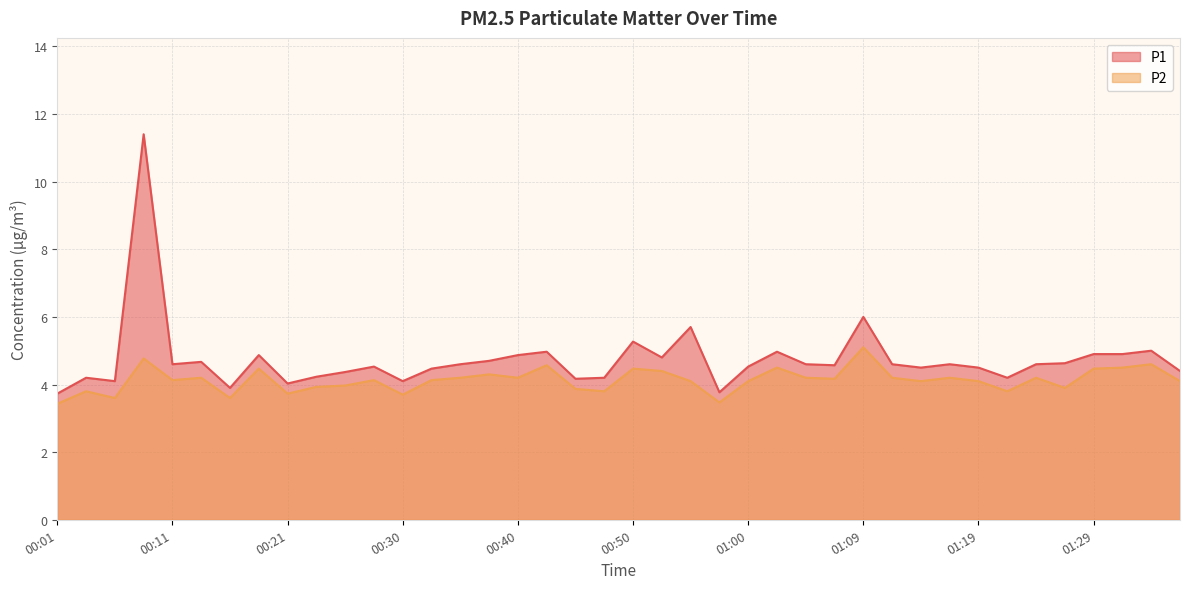

Reading right to left, extract all data points from this chart.

P1: 01:36=4.4	01:34=5.0	01:31=4.9	01:29=4.9	01:26=4.6	01:24=4.6	01:22=4.2	01:19=4.5	01:17=4.6	01:14=4.5	01:12=4.6	01:09=6.0	01:07=4.6	01:05=4.6	01:02=5.0	01:00=4.5	00:57=3.8	00:55=5.7	00:52=4.8	00:50=5.3	00:47=4.2	00:45=4.2	00:43=5.0	00:40=4.9	00:38=4.7	00:35=4.6	00:33=4.5	00:30=4.1	00:28=4.5	00:25=4.4	00:23=4.2	00:21=4.0	00:18=4.9	00:16=3.9	00:13=4.7	00:11=4.6	00:08=11.4	00:06=4.1	00:03=4.2	00:01=3.7
P2: 01:36=4.1	01:34=4.6	01:31=4.5	01:29=4.5	01:26=3.9	01:24=4.2	01:22=3.8	01:19=4.1	01:17=4.2	01:14=4.1	01:12=4.2	01:09=5.1	01:07=4.2	01:05=4.2	01:02=4.5	01:00=4.1	00:57=3.5	00:55=4.1	00:52=4.4	00:50=4.5	00:47=3.8	00:45=3.9	00:43=4.6	00:40=4.2	00:38=4.3	00:35=4.2	00:33=4.1	00:30=3.7	00:28=4.1	00:25=4.0	00:23=3.9	00:21=3.7	00:18=4.5	00:16=3.6	00:13=4.2	00:11=4.1	00:08=4.8	00:06=3.6	00:03=3.8	00:01=3.4